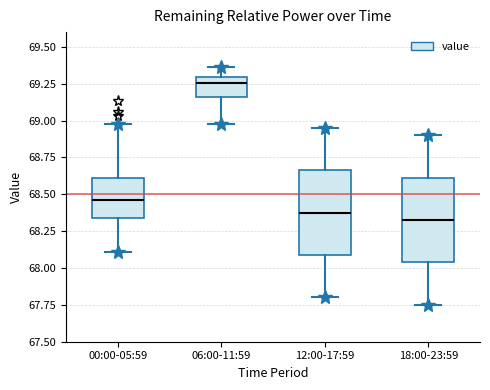

Where is the lower edge of the box for 00:00-05:59 on the y-axis? The values are not printed on the chart, so give them approximately, as read against the axis.

68.35